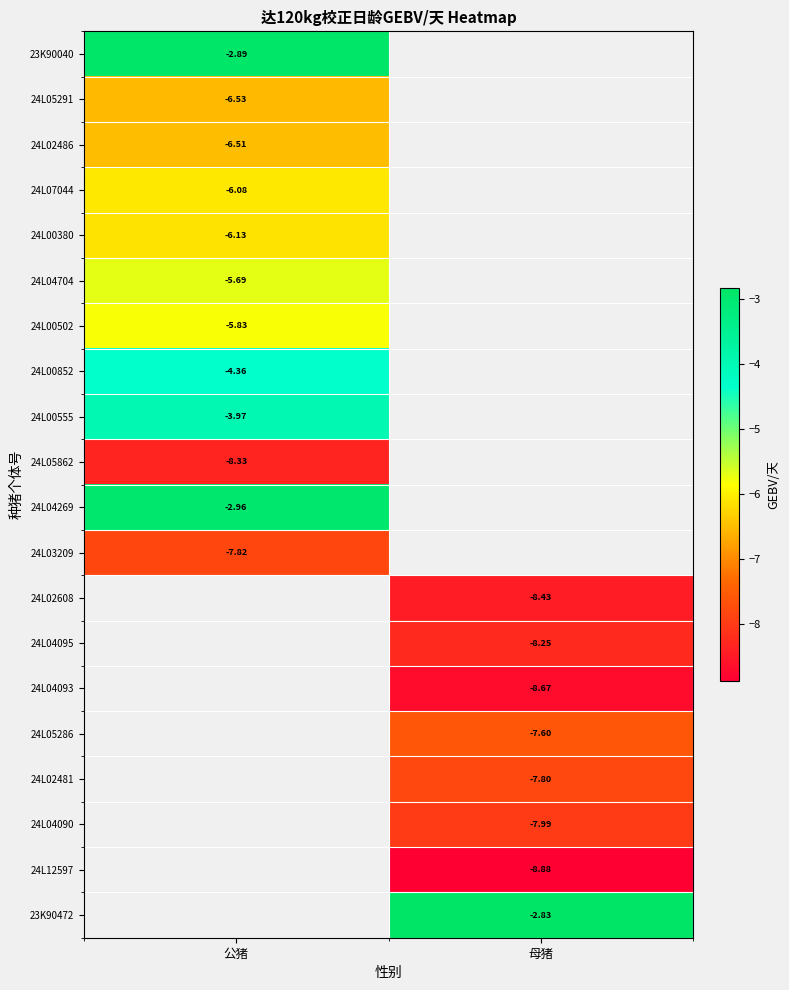

Which has a higher value, 公猪 or 母猪?

母猪